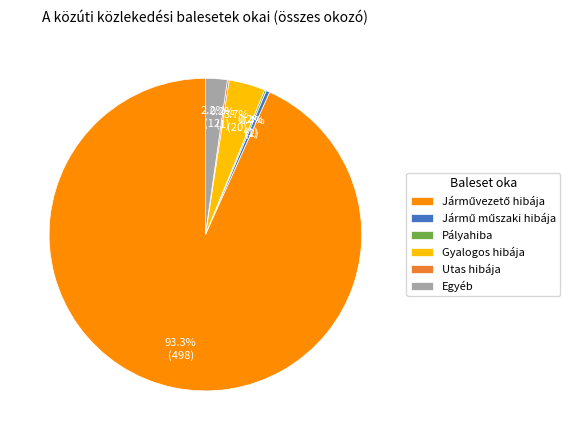

Is there any slice that represents more than half of the pie?

Yes